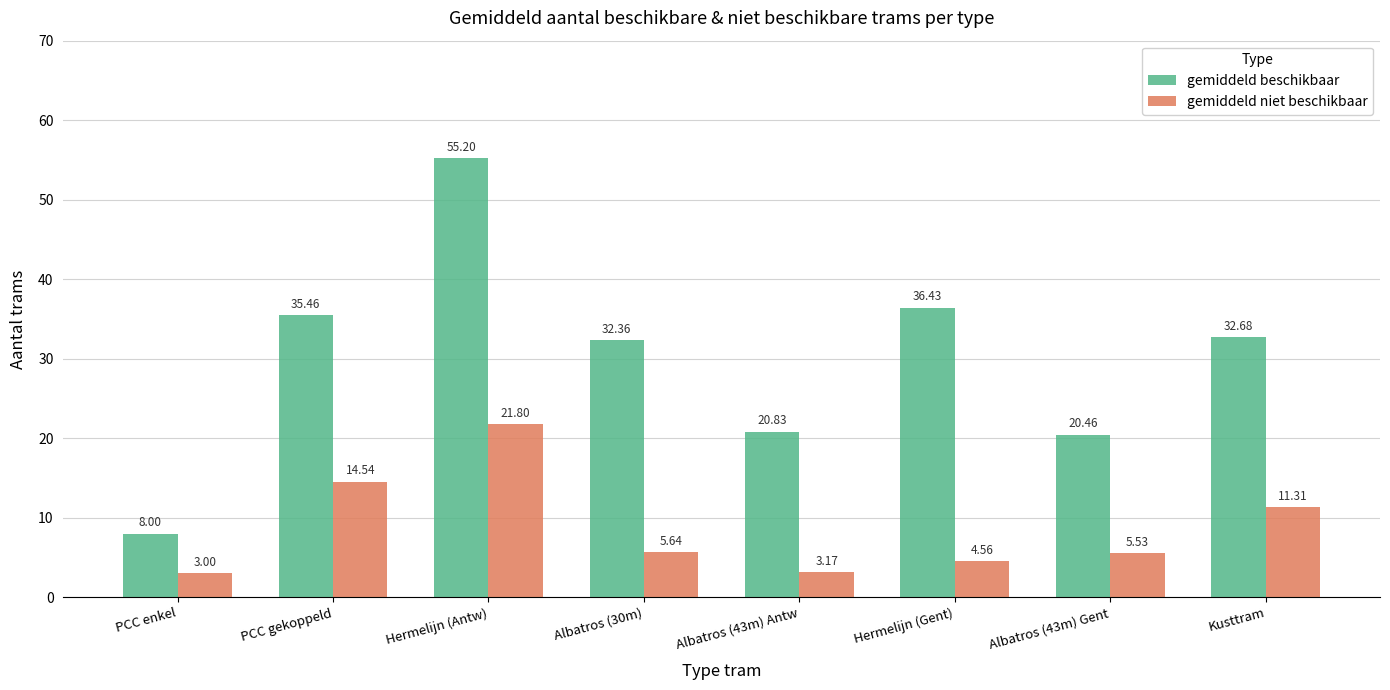

Rank the series by their average value, from lowest to highest.

gemiddeld niet beschikbaar, gemiddeld beschikbaar